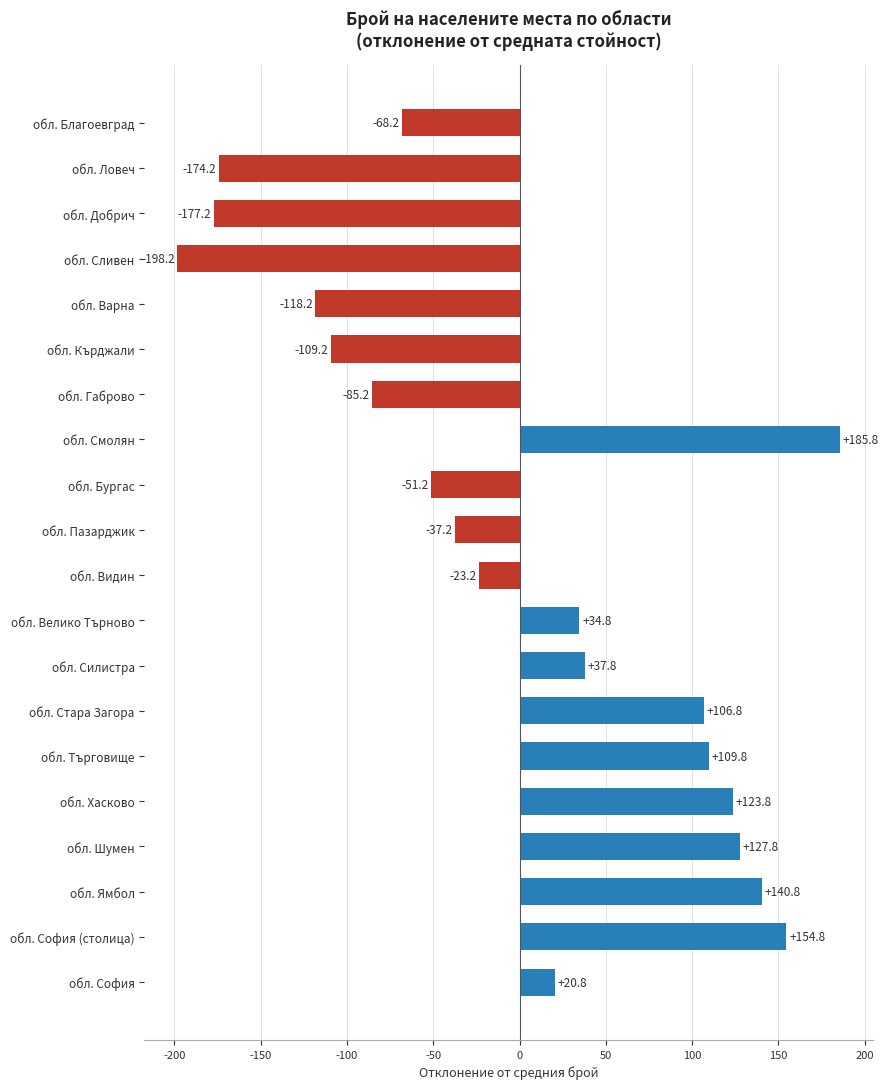

What is the greatest value displayed?

185.8